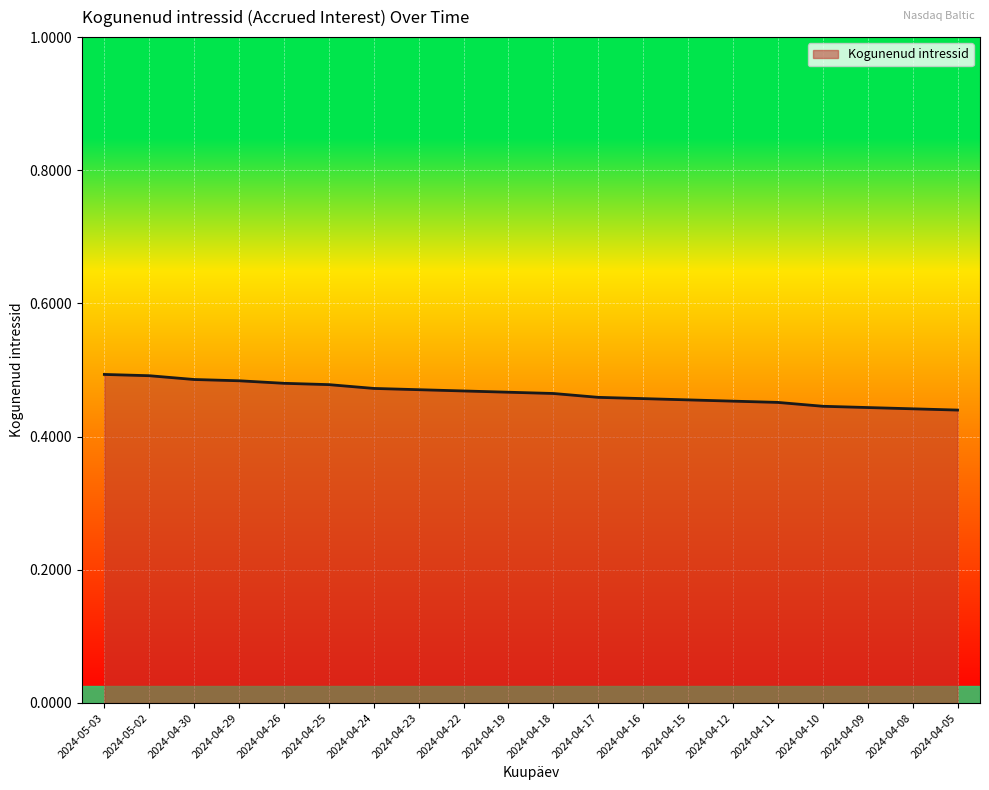

Between 2024-04-11 and 2024-04-24, which is larger?

2024-04-24